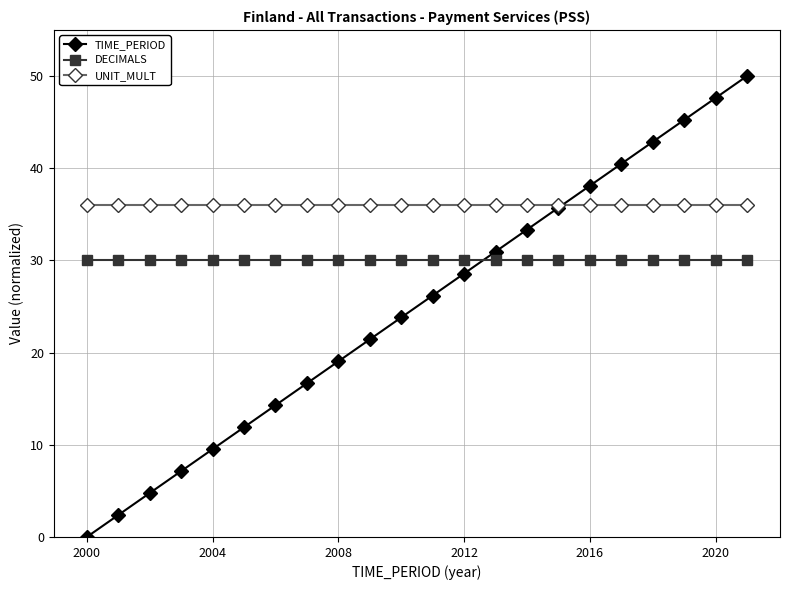

What are all the series names shown in the legend?

TIME_PERIOD, DECIMALS, UNIT_MULT